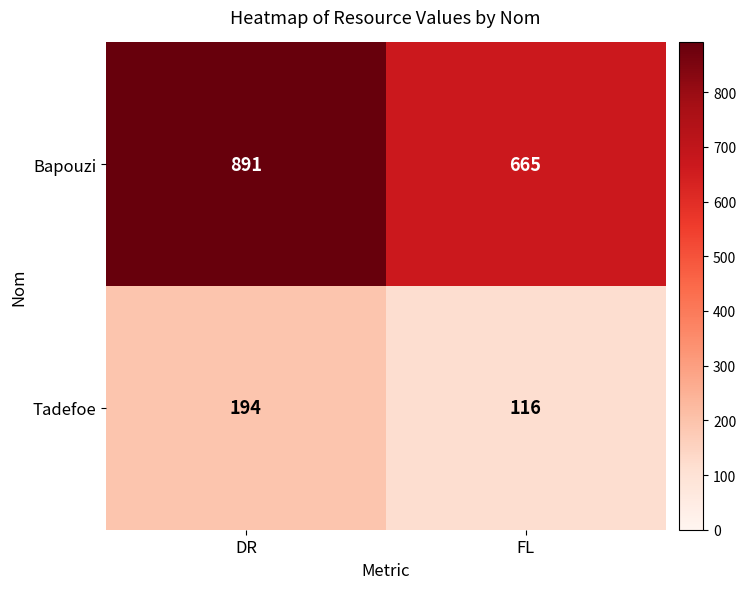

What is the average value of the Tadefoe series?

155